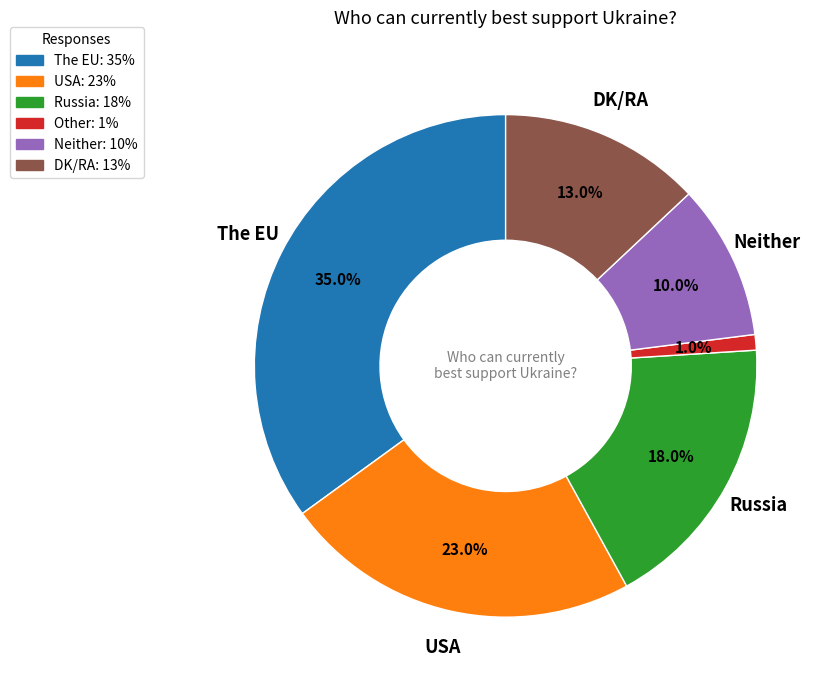

Does any single category account for the majority?

No